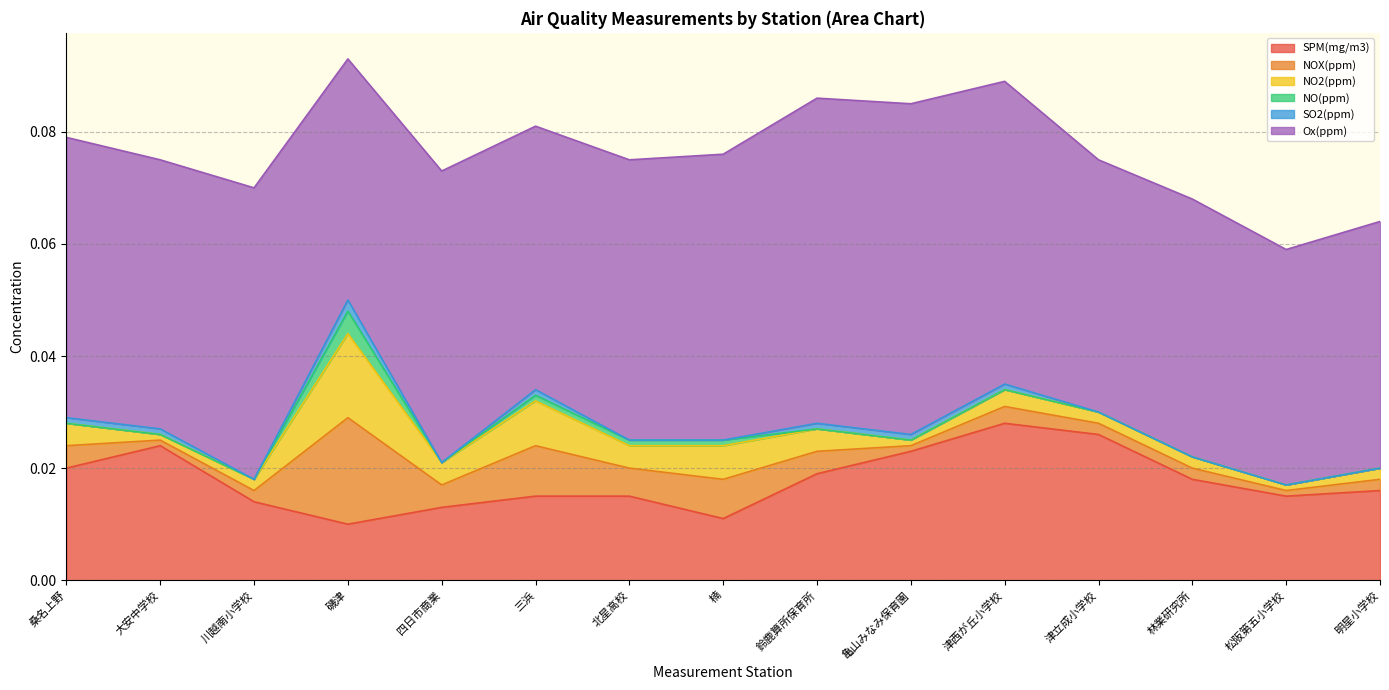

Which series has the largest total across all categories?

Ox(ppm)